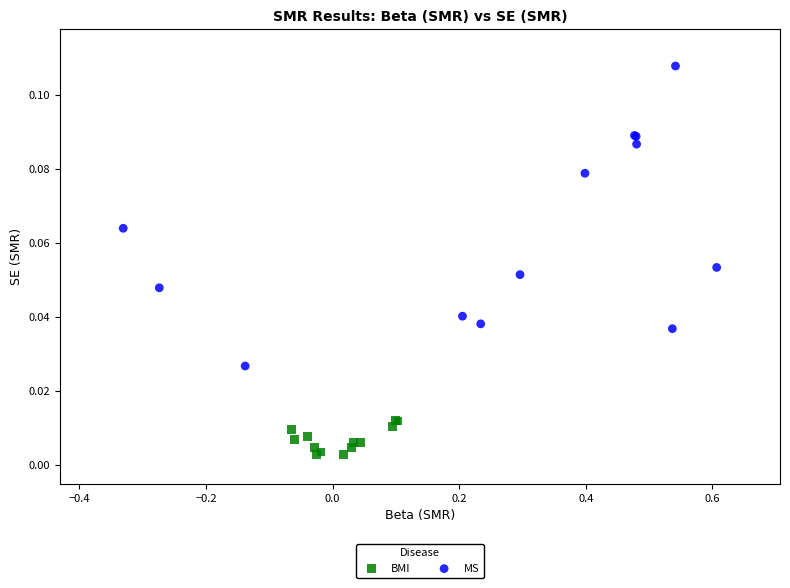

Which series contains the highest Y value?

MS